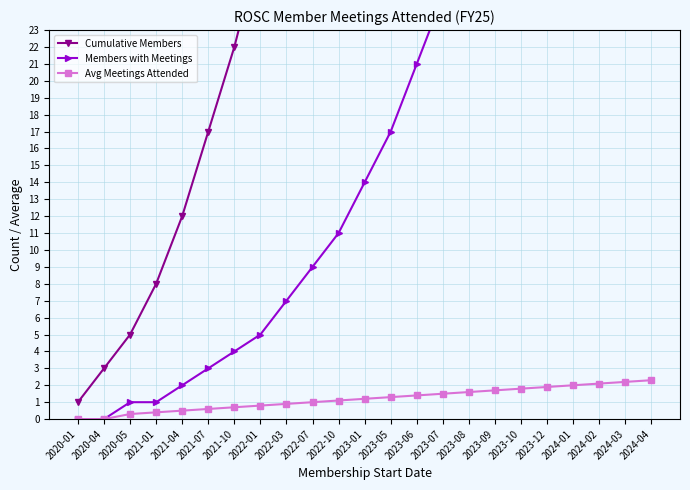

True or false: Avg Meetings Attended and Cumulative Members cross at least once.

False